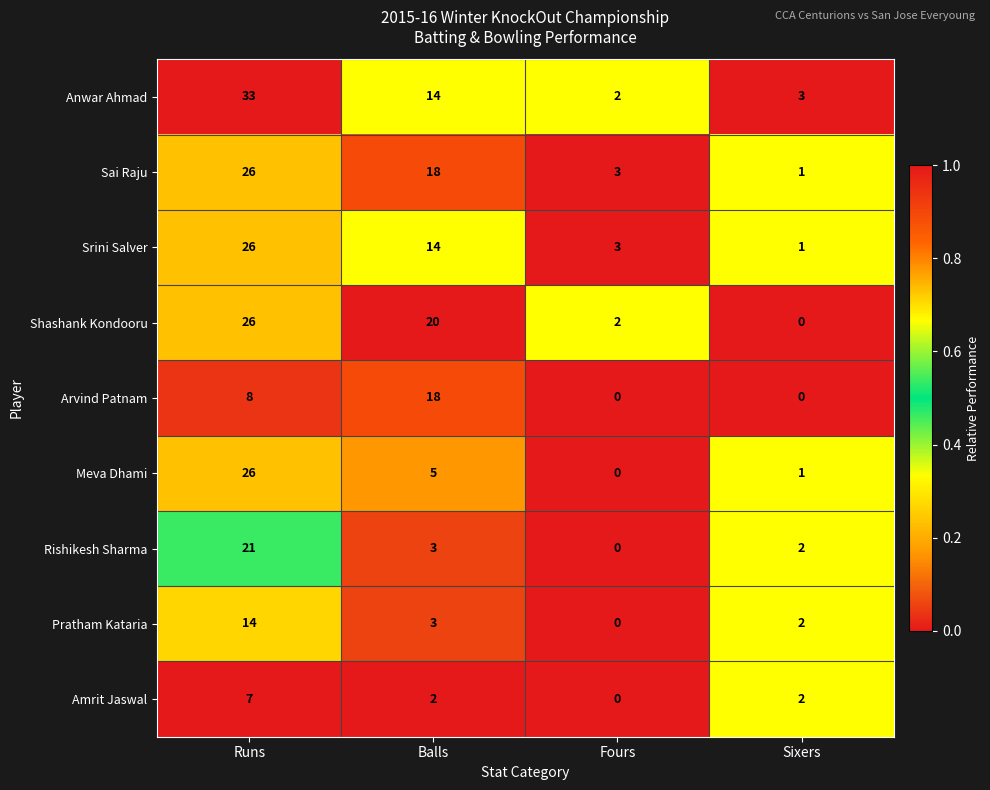

Which series changed the most between Balls and Sixers?

Shashank Kondooru